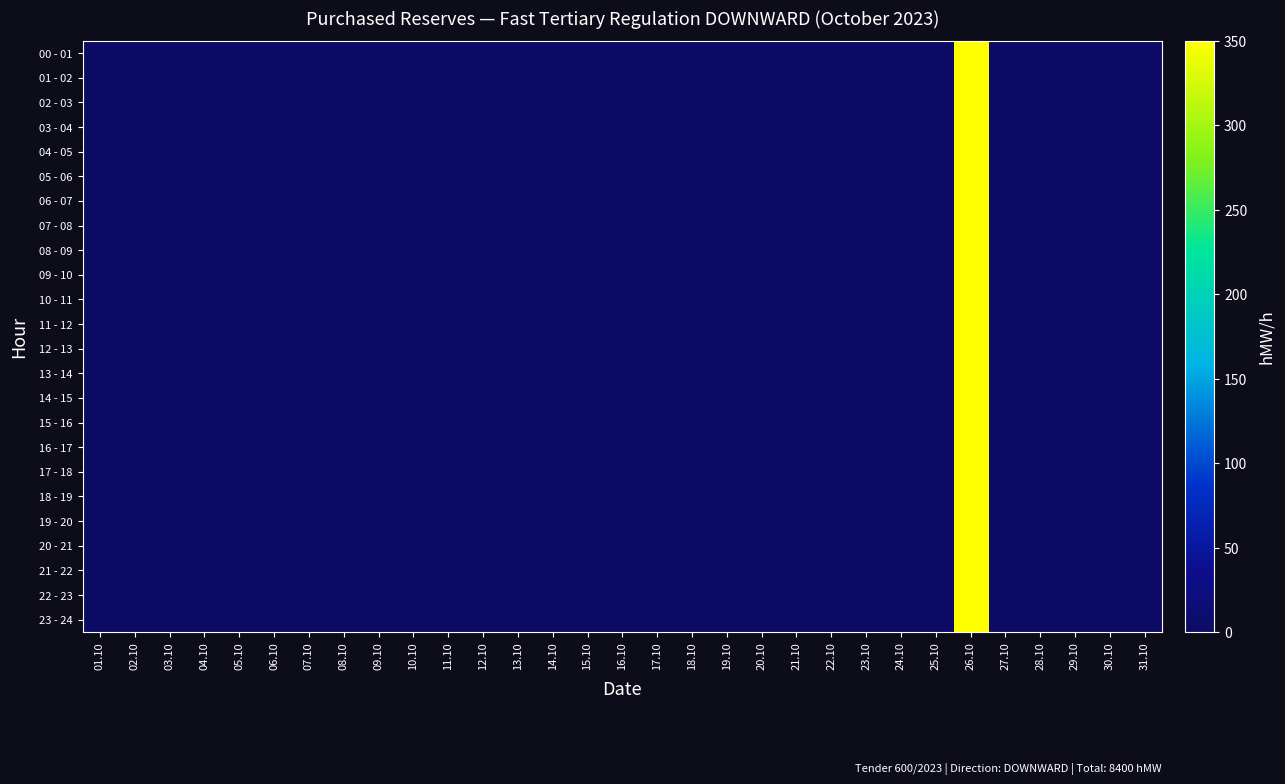

At which category is the sum across all series the highest?

26.10